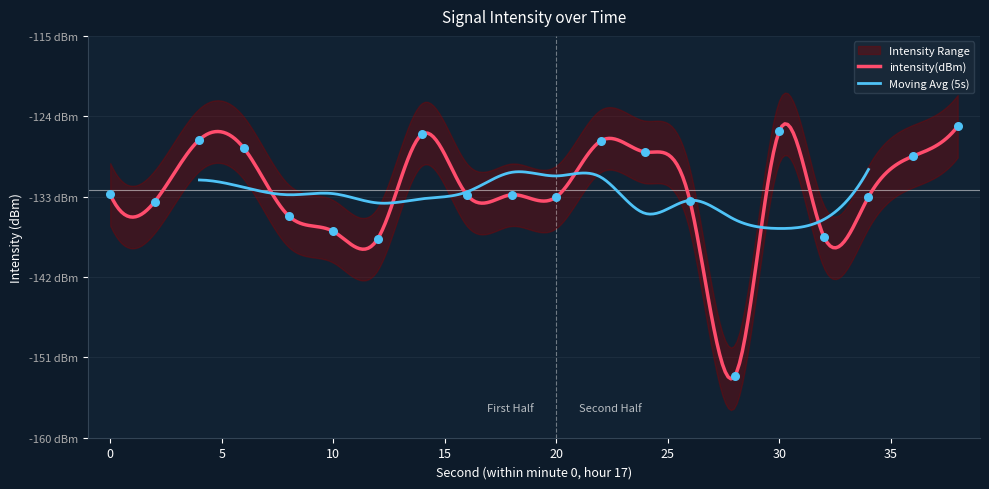

What is the change in value from 18 to 34?

-0.2